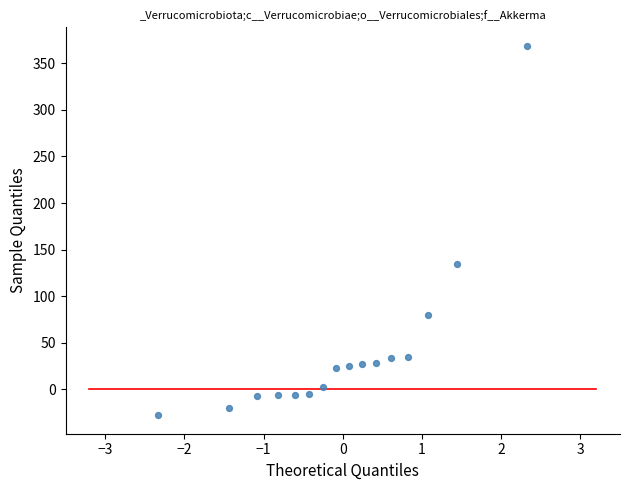

What Y value in the scatter plot is closest to 170?

135